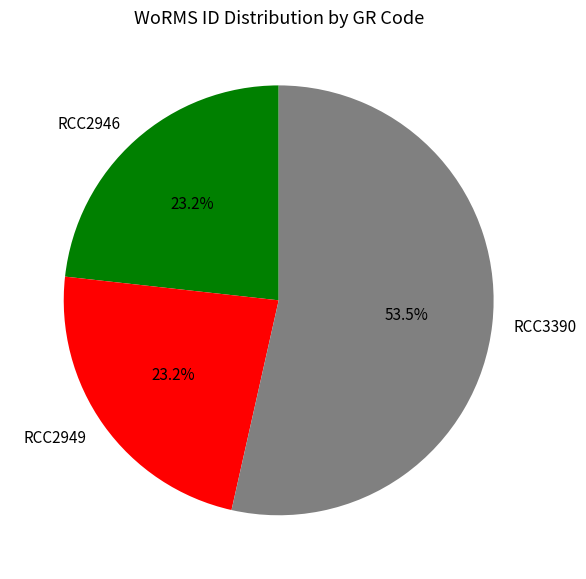

Is it true that RCC3390 is 41% of the pie?

False